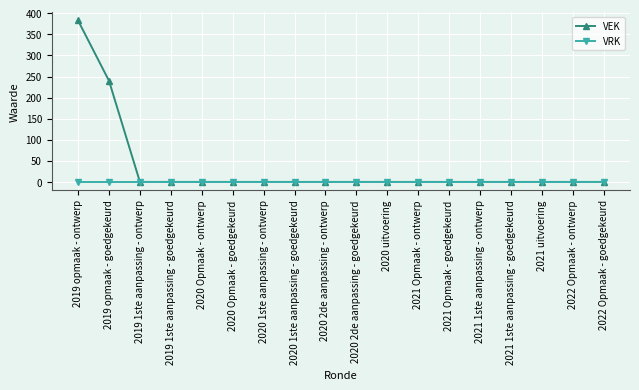

At which category is the sum across all series the highest?

2019 opmaak - ontwerp